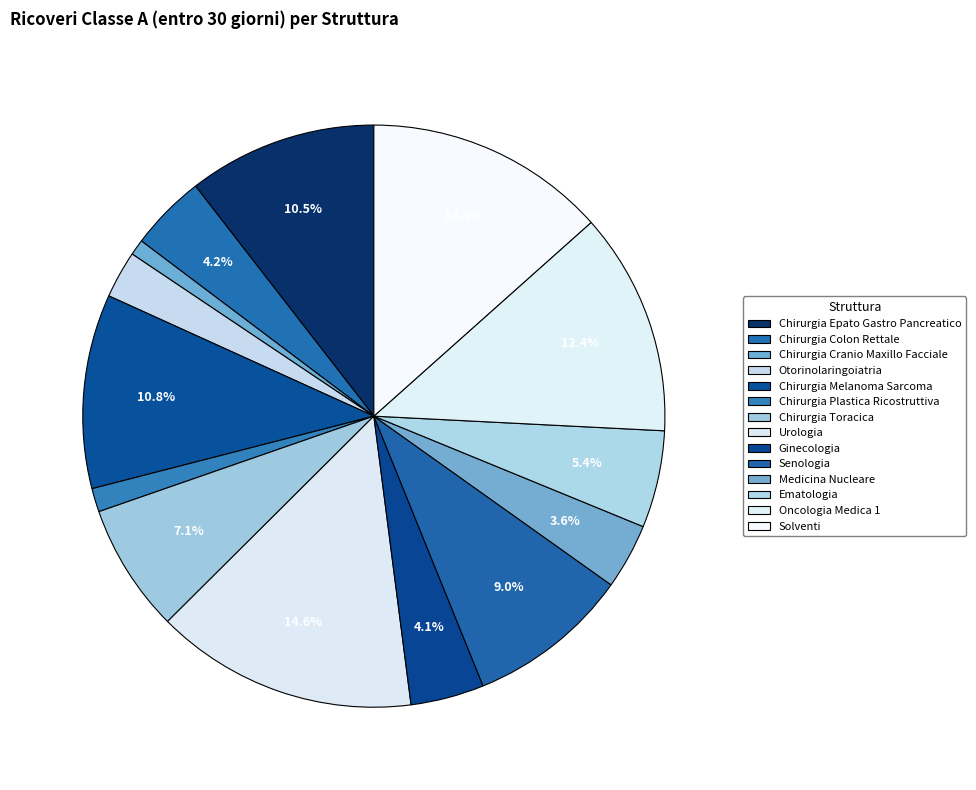

To the nearest percent, what percentage of the pie is Chirurgia Toracica?

7%